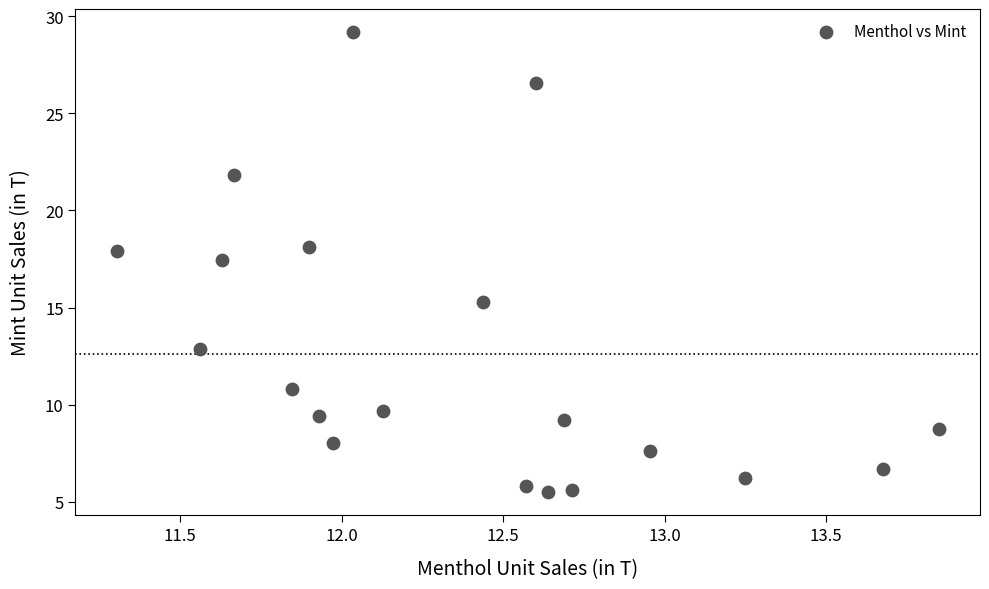

What Y value in the scatter plot is closest to 17?

17.4